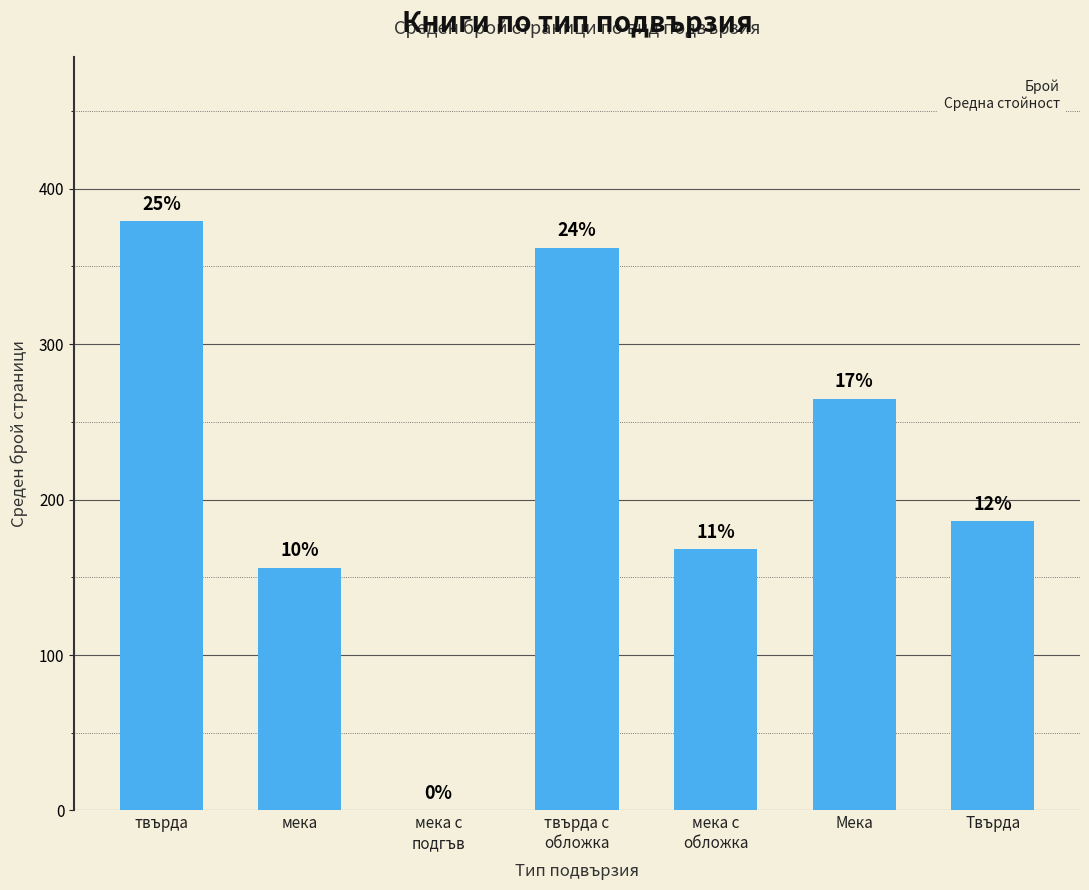

Are the bars horizontal?

No